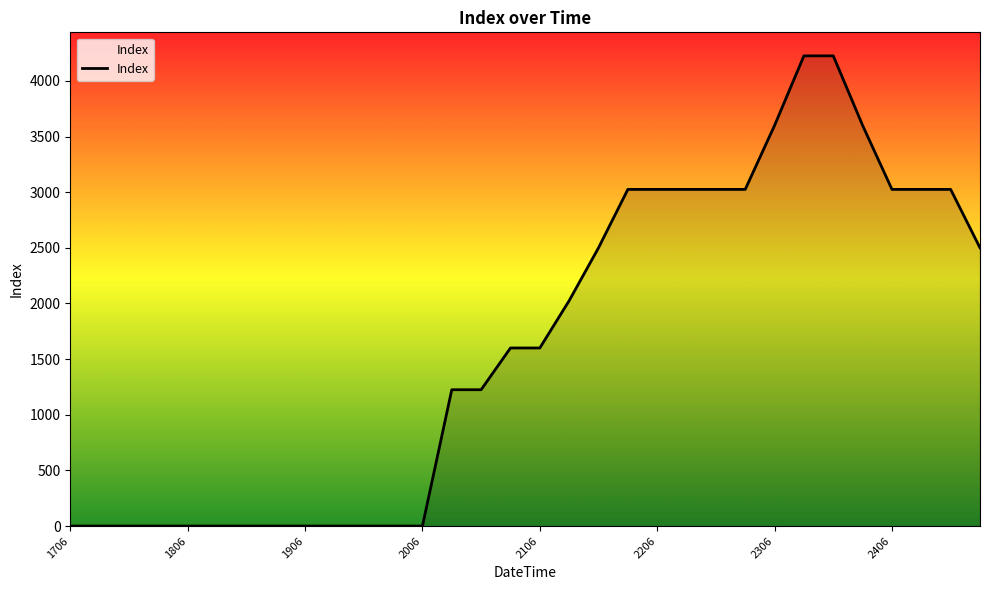

What is the maximum value shown in the chart?

4225